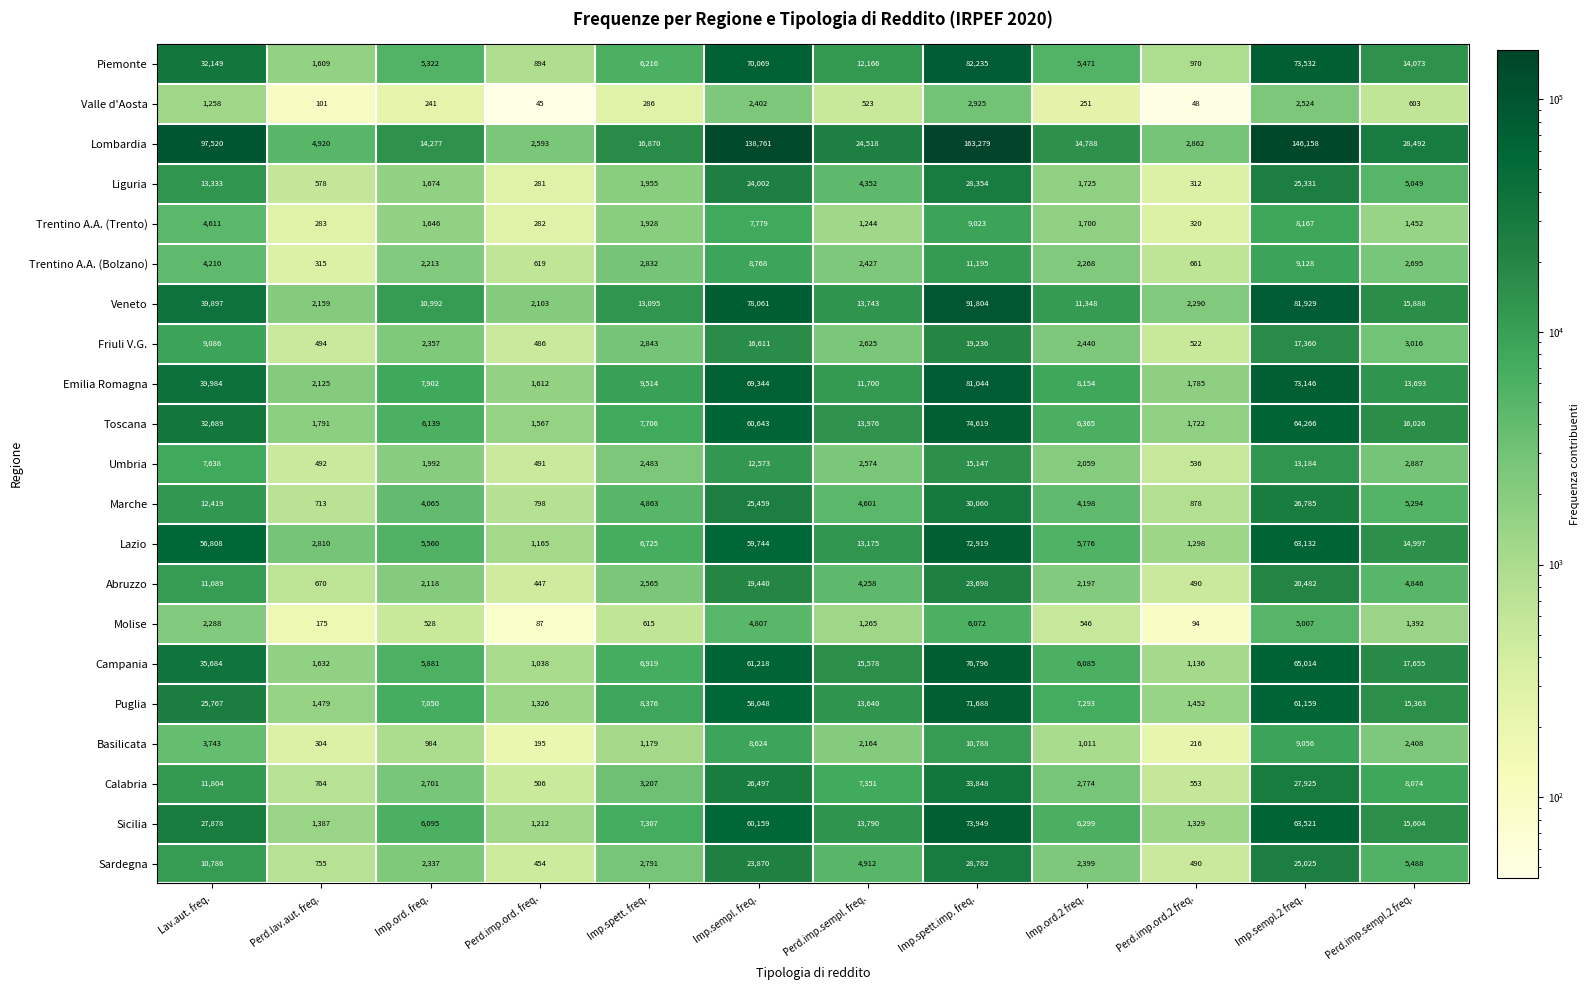

What is the difference between the Friuli V.G. values at Imp.spett.imp. freq. and Perd.imp.sempl.2 freq.?

16220